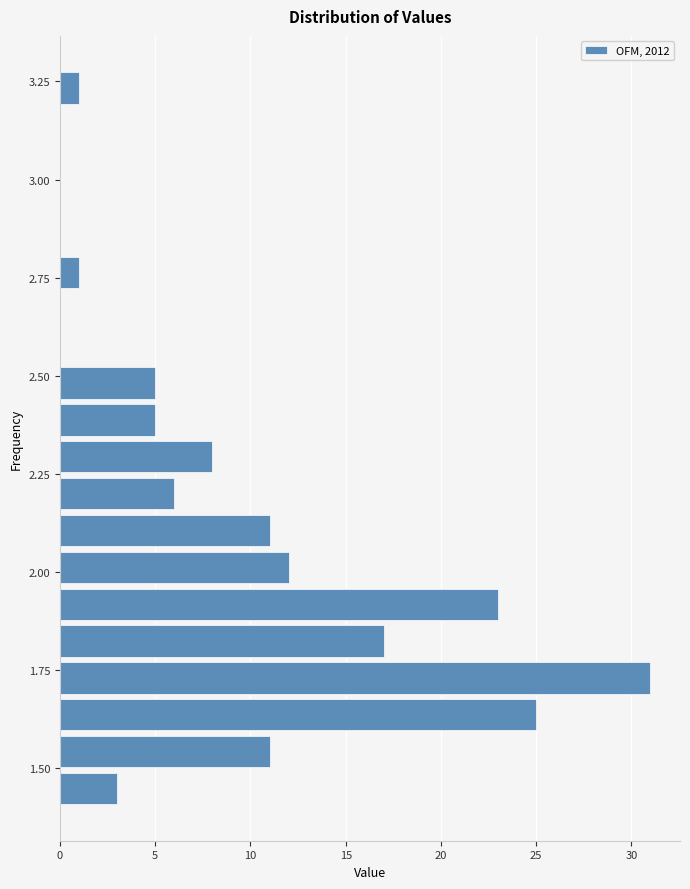

Around what value on the y-axis is the longest bar? Give the approximate position of its centre, as read against the axis.

1.75